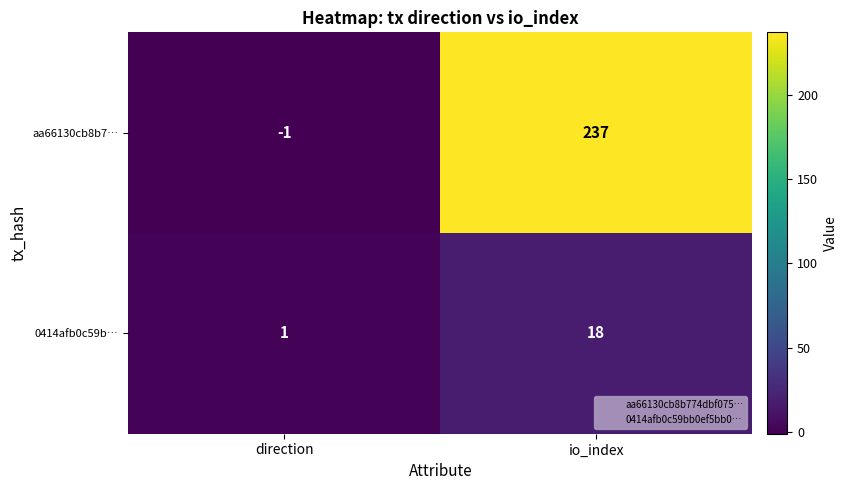

Count the number of data series in this chart.

2